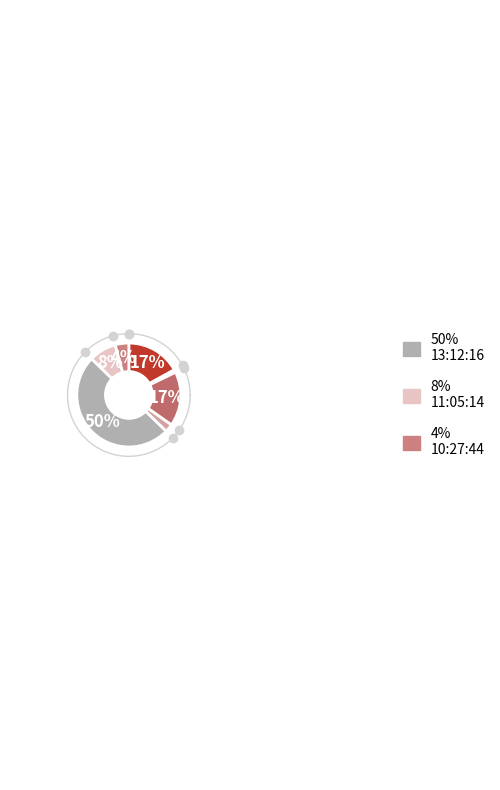

Rank the categories by value from highest to lowest.

13:12:16, 15:59:31 (20), 15:29:21, 11:05:14, 10:27:44, 13:57:23, 15:59:31 (1)